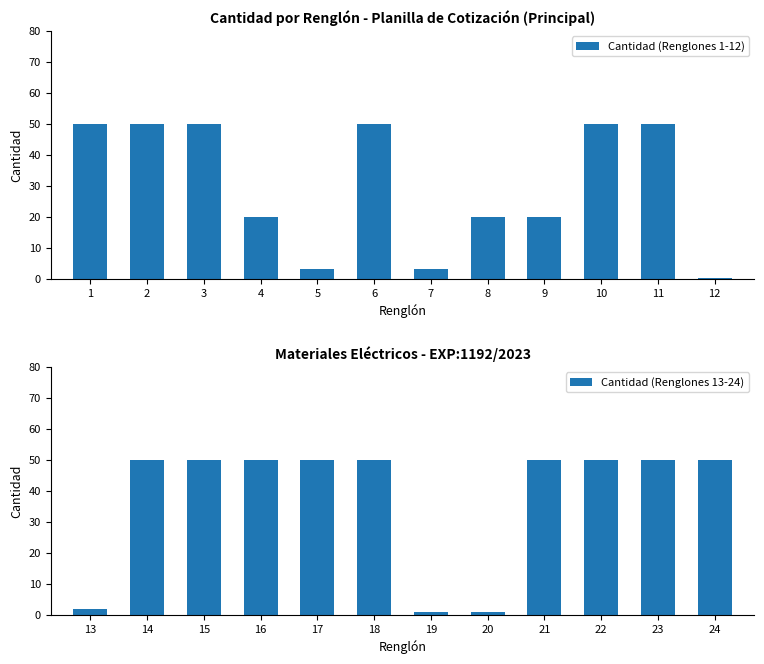

Is it true that Cantidad (Renglones 1-12) equals 50.0 at 3?

True